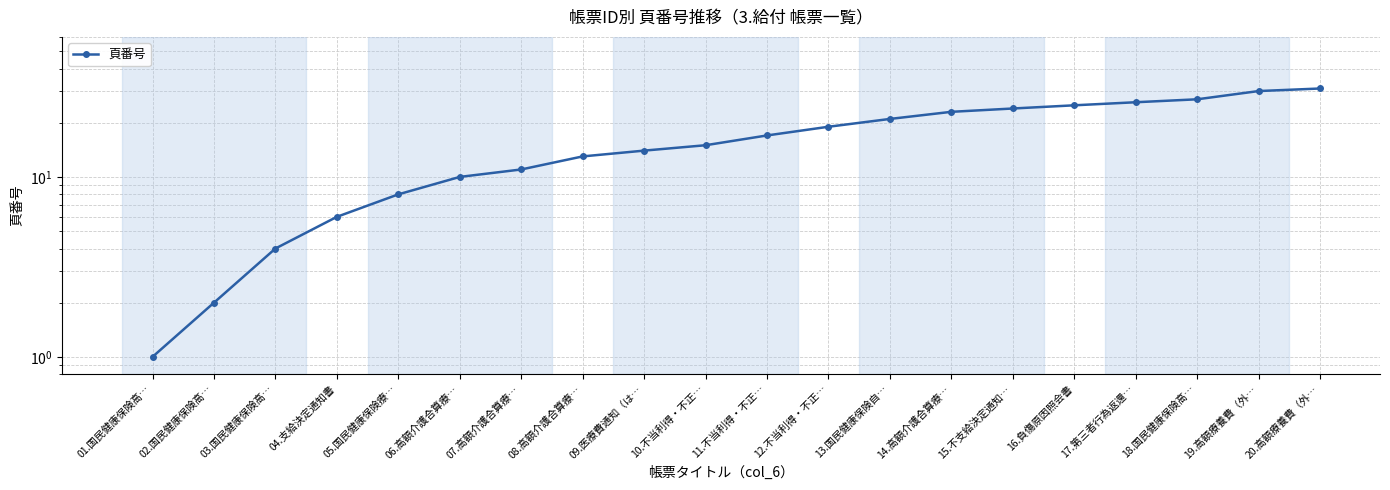

Reading left to right, what are all the values shown in this chart?

01.国民健康保険高…=1	02.国民健康保険高…=2	03.国民健康保険高…=4	04.支給決定通知書=6	05.国民健康保険療…=8	06.高額介護合算療…=10	07.高額介護合算療…=11	08.高額介護合算療…=13	09.医療費通知（は…=14	10.不当利得・不正…=15	11.不当利得・不正…=17	12.不当利得・不正…=19	13.国民健康保険自…=21	14.高額介護合算療…=23	15.不支給決定通知…=24	16.負傷原因照会書=25	17.第三者行為返還…=26	18.国民健康保険高…=27	19.高額療養費（外…=30	20.高額療養費（外…=31